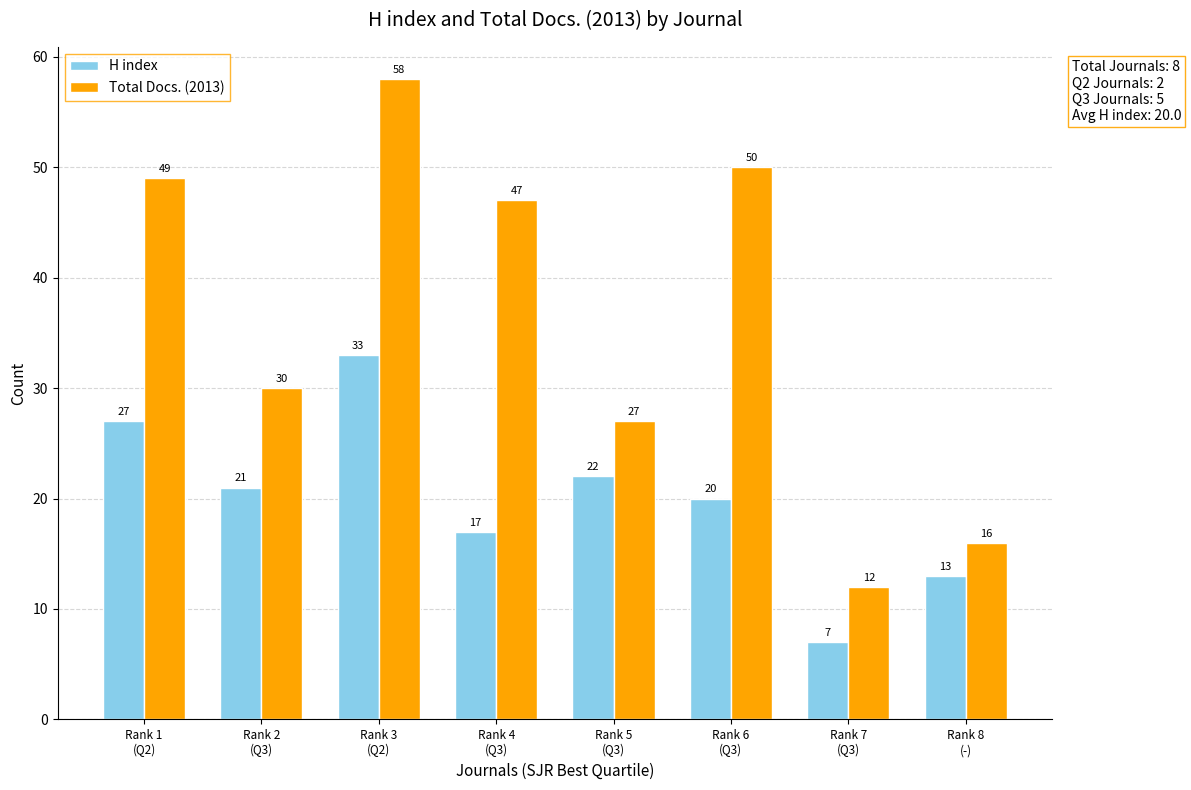

What is the label of the 1st bar from the left?

Rank 1
(Q2)